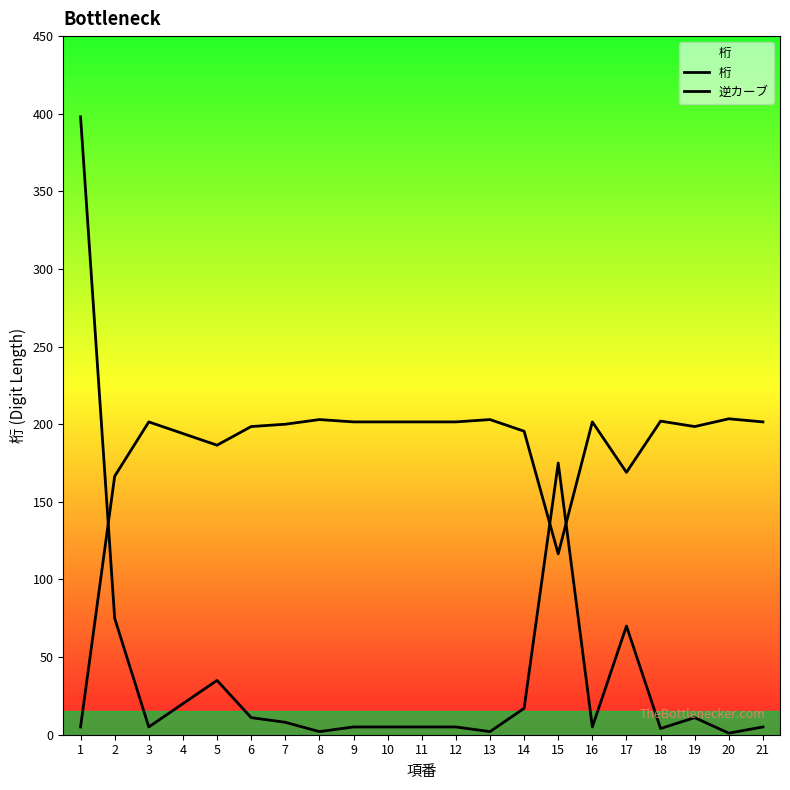

How many lines are shown in the chart?

2